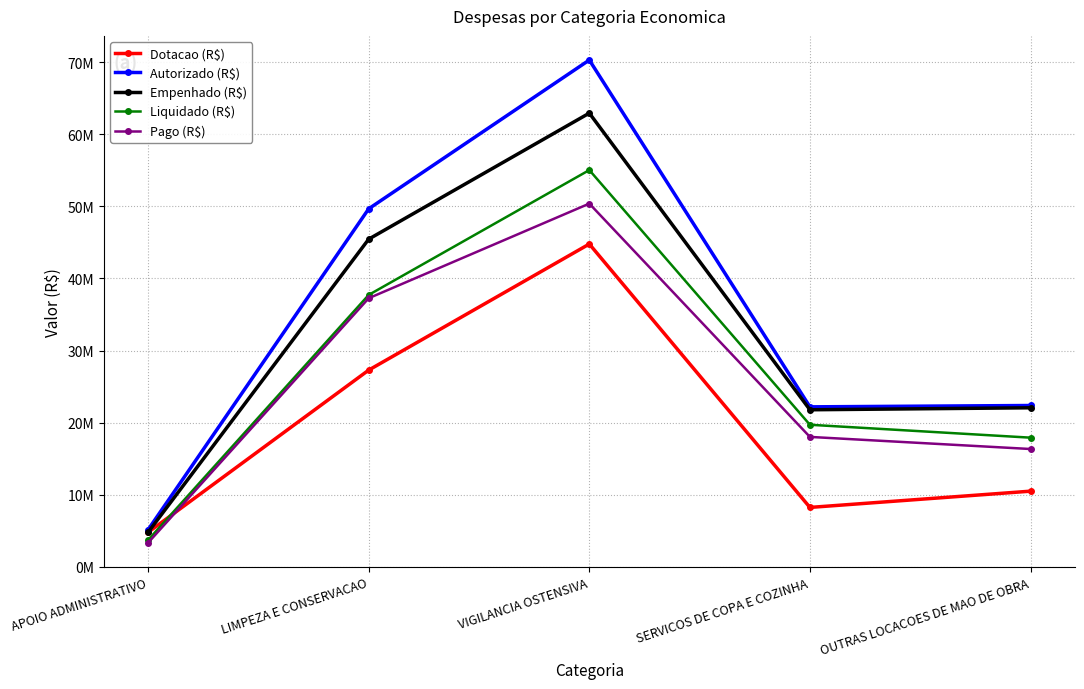

Where is the first local minimum for Dotacao (R$)?

SERVICOS DE COPA E COZINHA